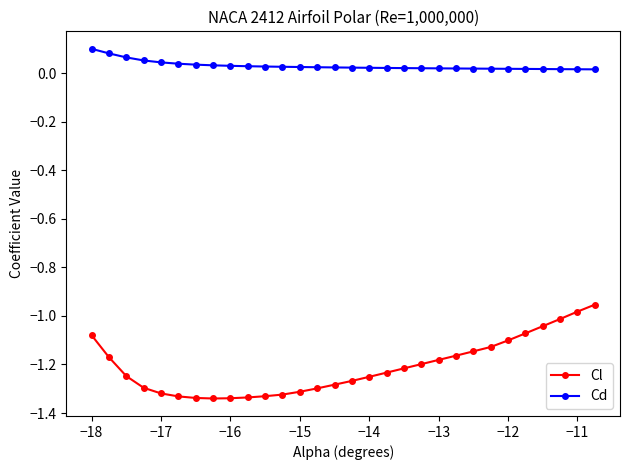

Rank the series by their average value, from highest to lowest.

Cd, Cl